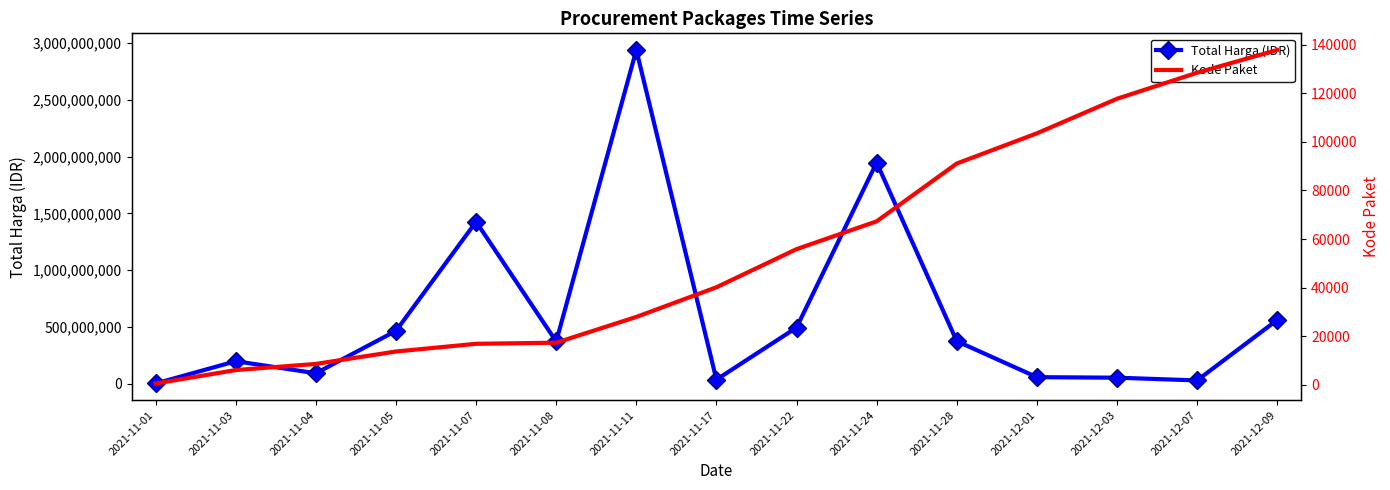

What is the label of the 2nd point from the right?

2021-12-07